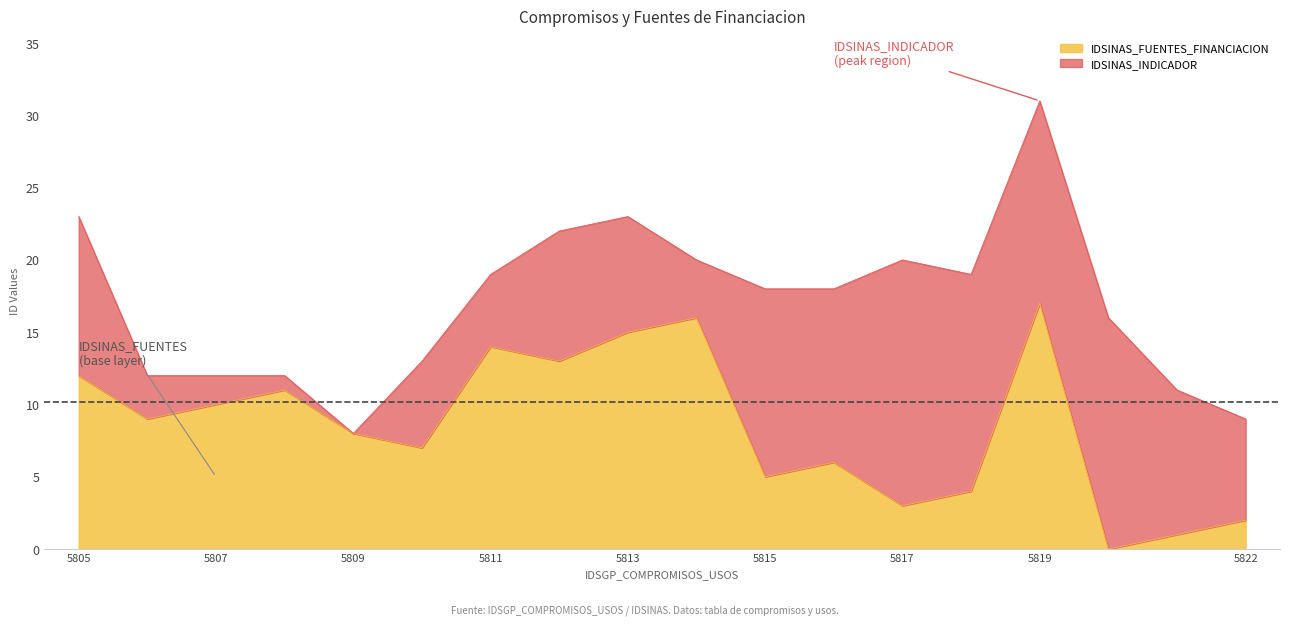

Does the chart display data point markers on the line(s)?

No